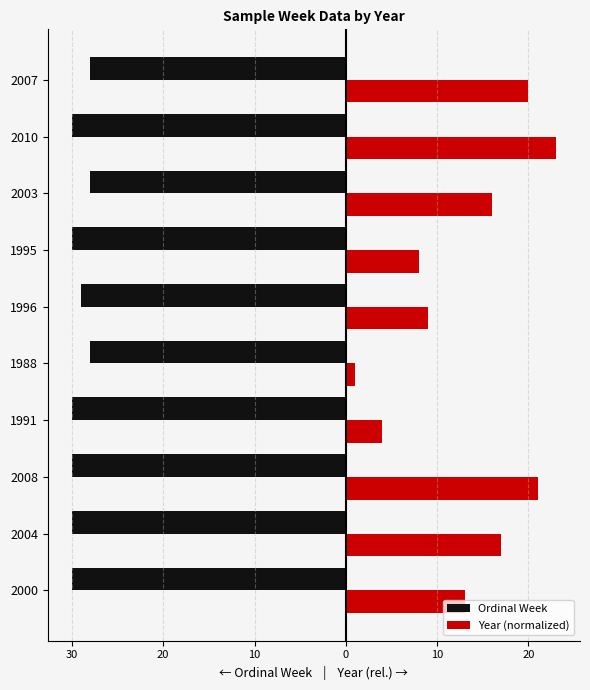

What are all the series names shown in the legend?

Ordinal Week, Year (normalized)